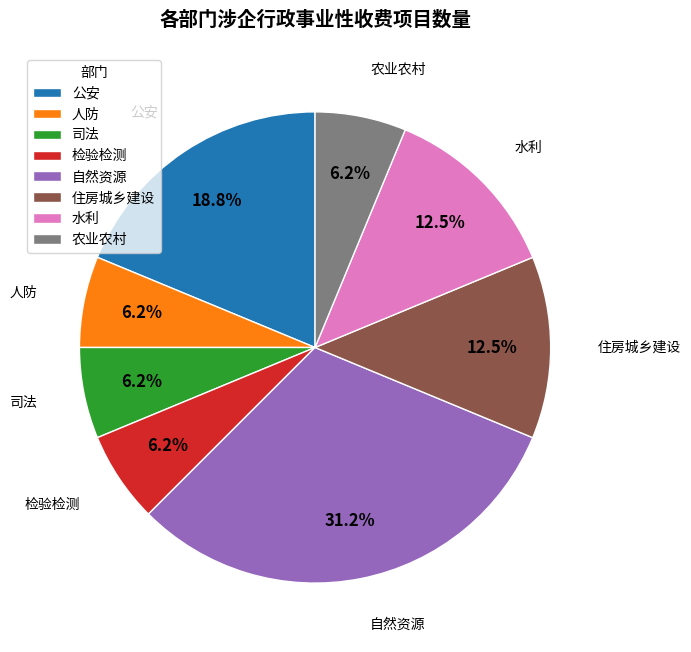

Is there a majority slice in this chart?

No